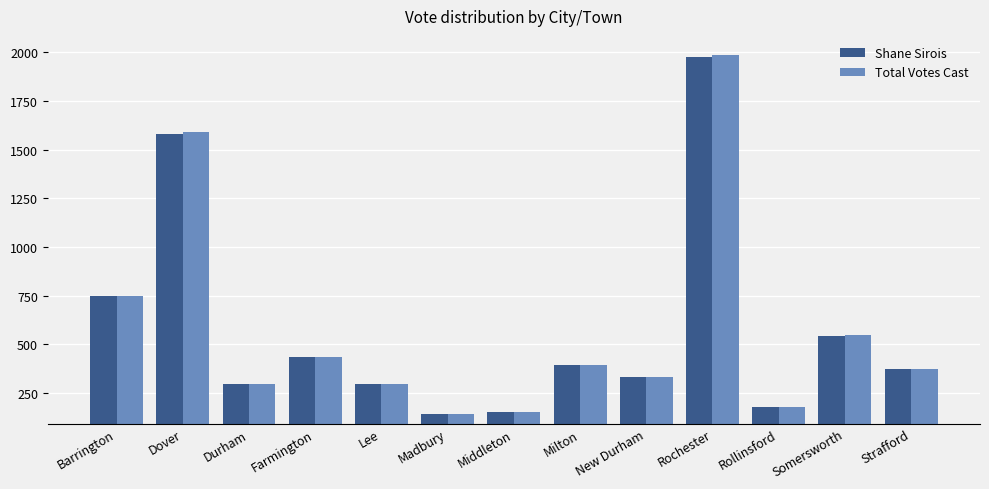

How many bars are there in each group?

2